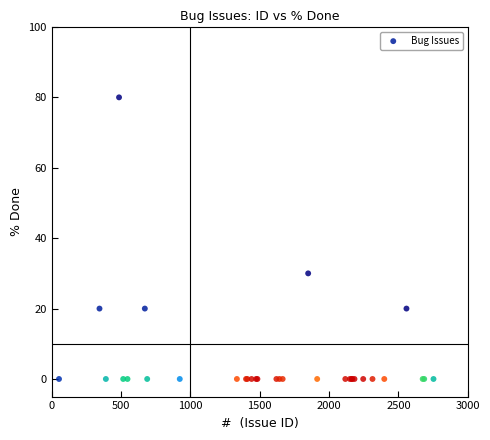

What Y value in the scatter plot is closest to 40?

30